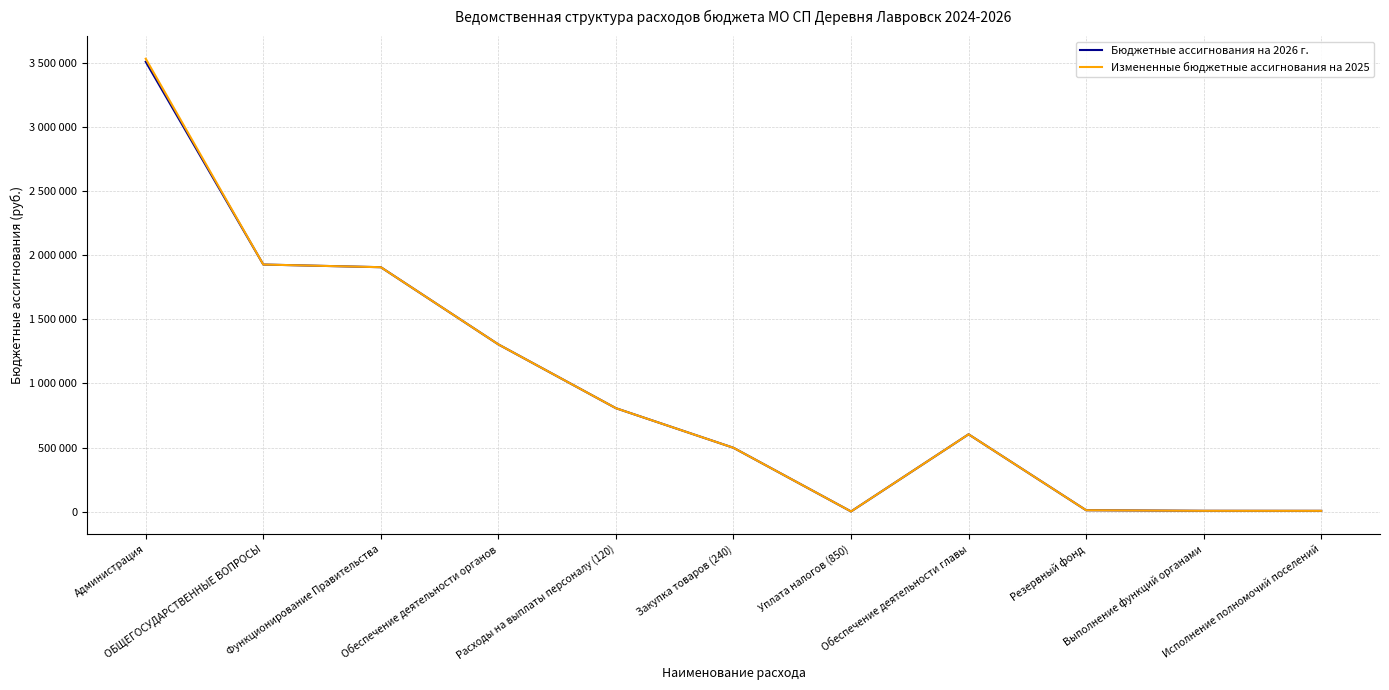

What are all the series names shown in the legend?

Бюджетные ассигнования на 2026 г., Измененные бюджетные ассигнования на 2025